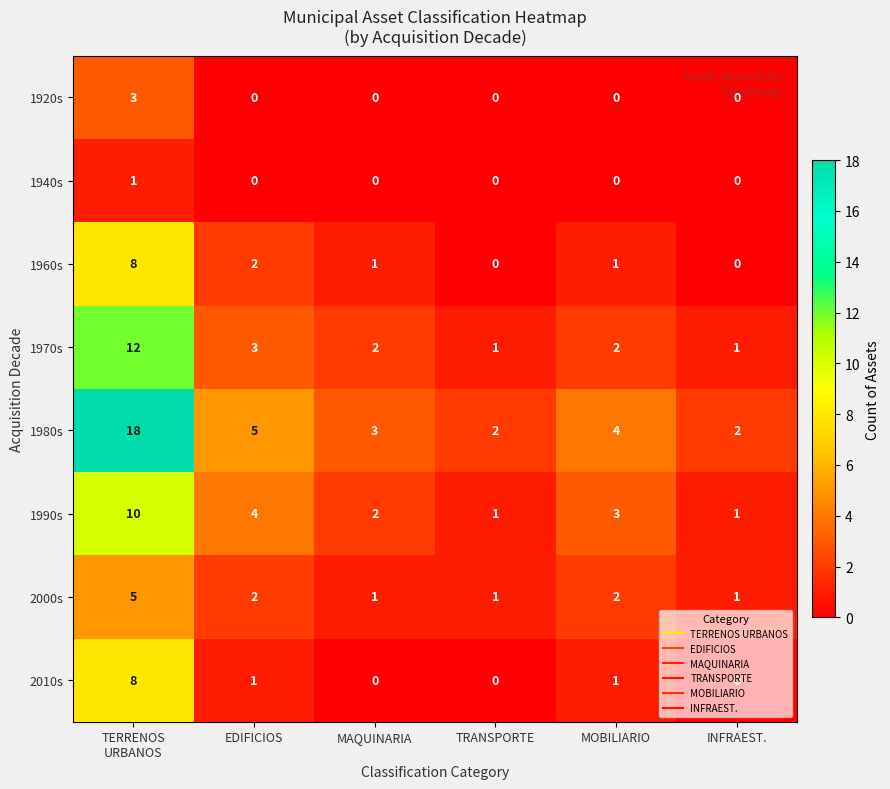

Count the 1940s values in the range 0 to 1.

6